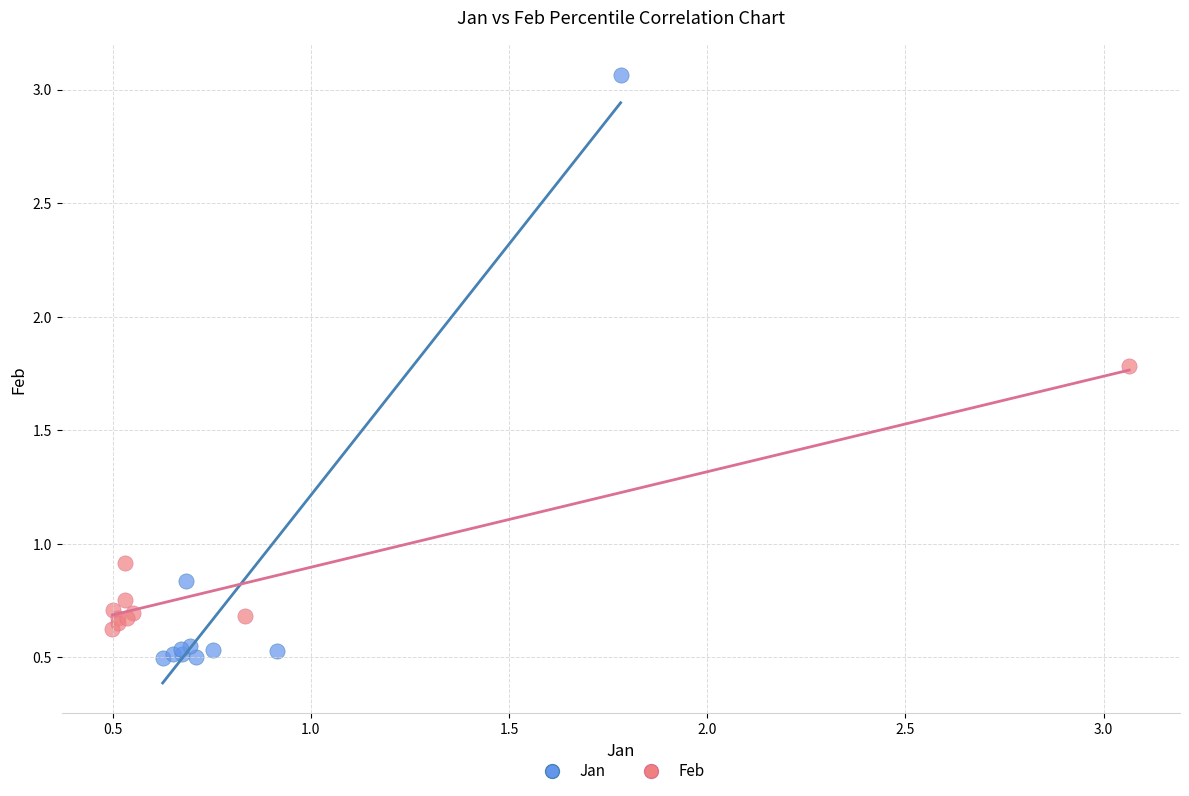

Which series contains the lowest Y value?

Jan